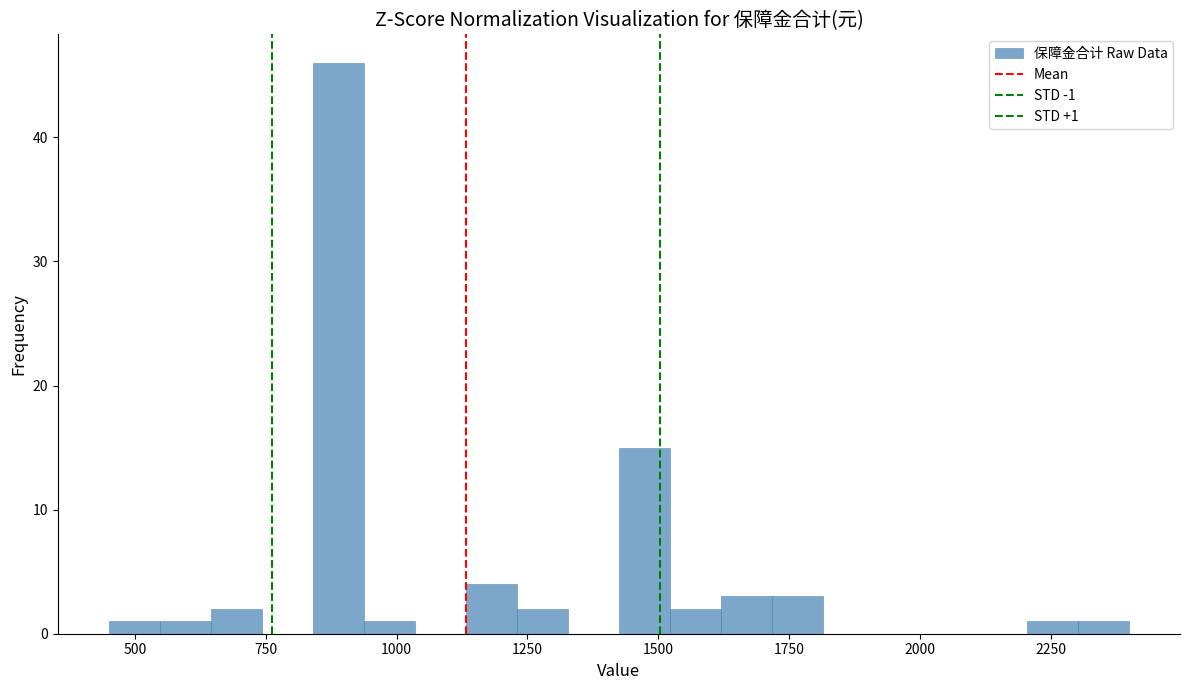

Read against the x-axis, roughly where is the centre of the tallest bar?

900